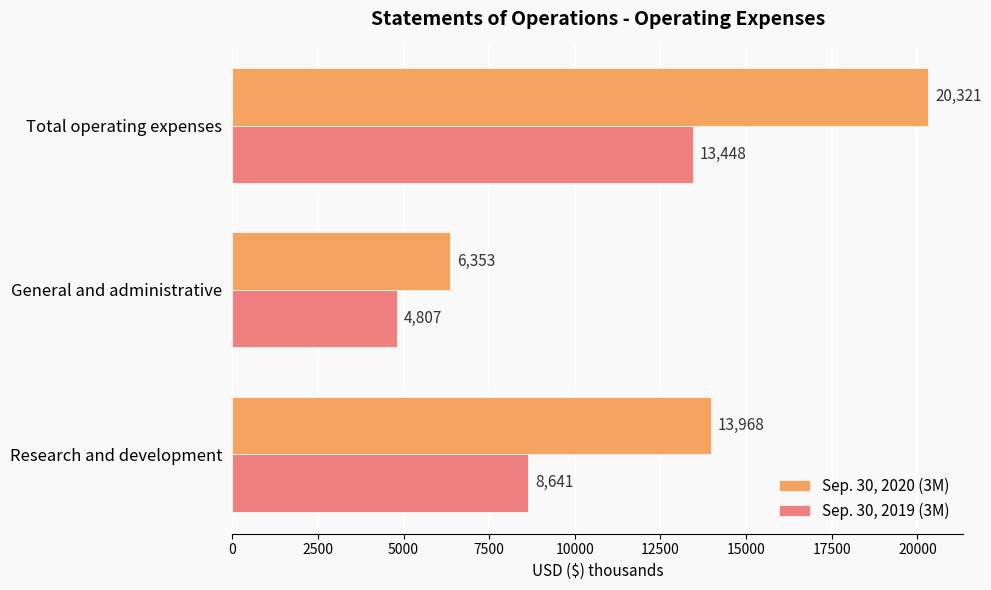

List the labels in order of Sep. 30, 2019 (3M) value, largest first.

Total operating expenses, Research and development, General and administrative